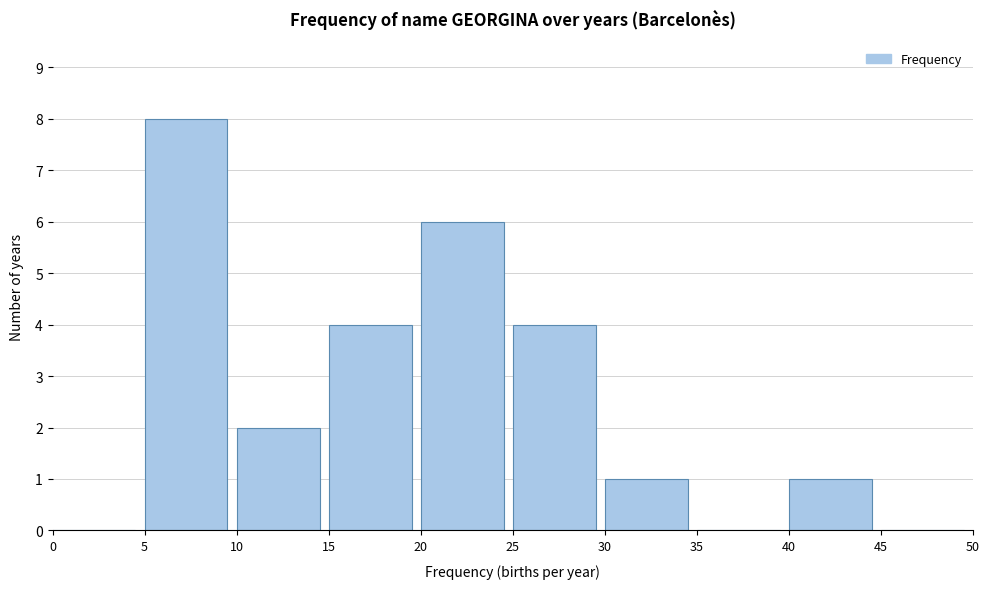

Reading left to right, transcribe this chart: for each bar, give the range it covers on the x-axis and its height. The values are not printed on the chart, so give them approximately, as read against the axis.

0 to 5: 0
5 to 10: 8
10 to 15: 2
15 to 20: 4
20 to 25: 6
25 to 30: 4
30 to 35: 1
35 to 40: 0
40 to 45: 1
45 to 50: 0